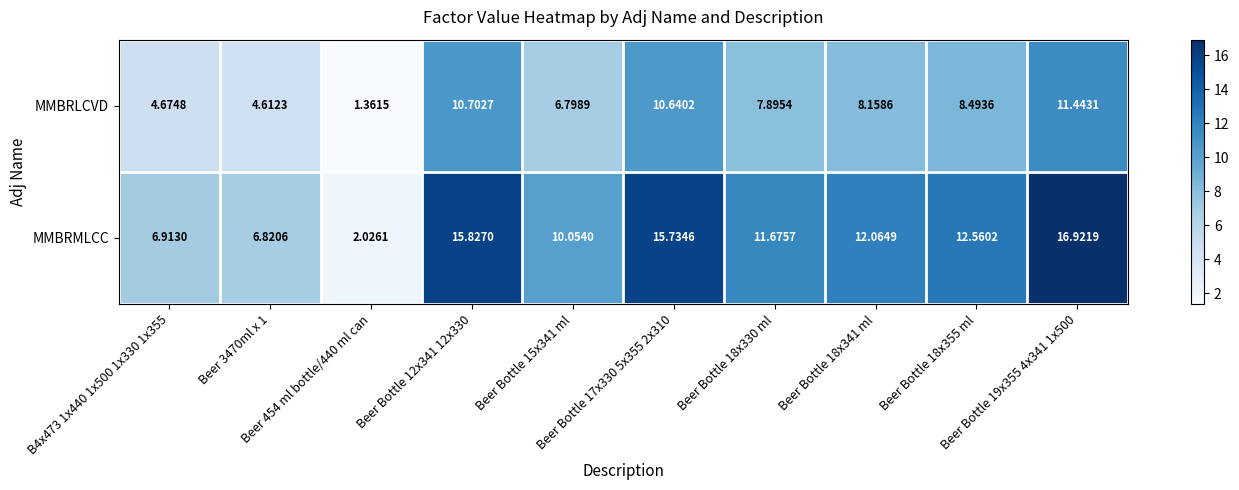

List the series in order of their overall mean, highest first.

MMBRMLCC, MMBRLCVD